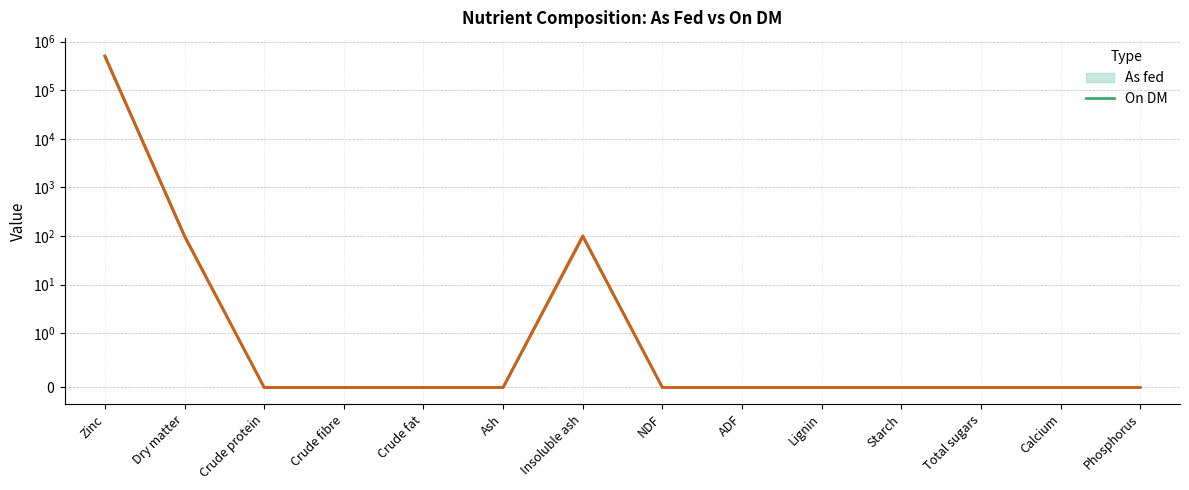

In As fed (central), how many points are higher than both neighbors (excluding endpoints)?

1